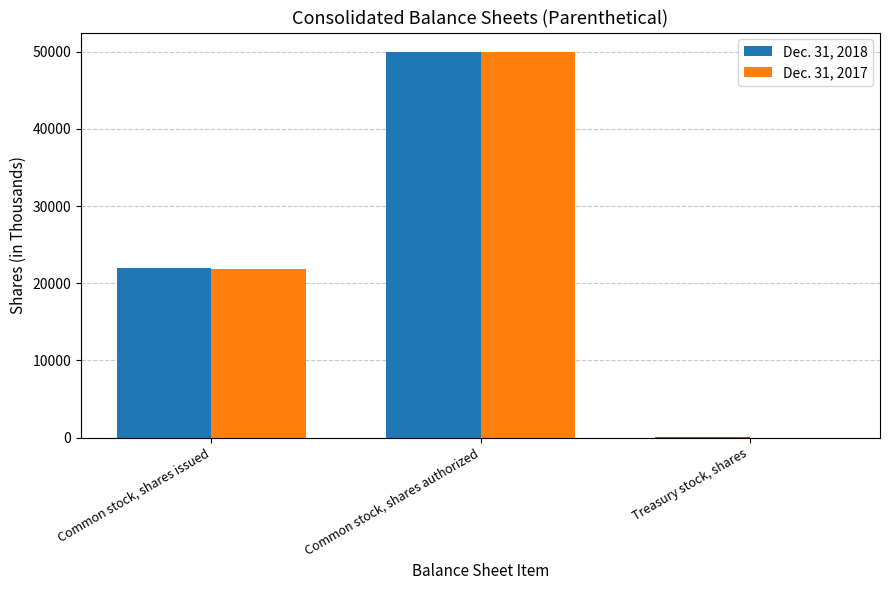

What is the maximum value shown in the chart?

50000